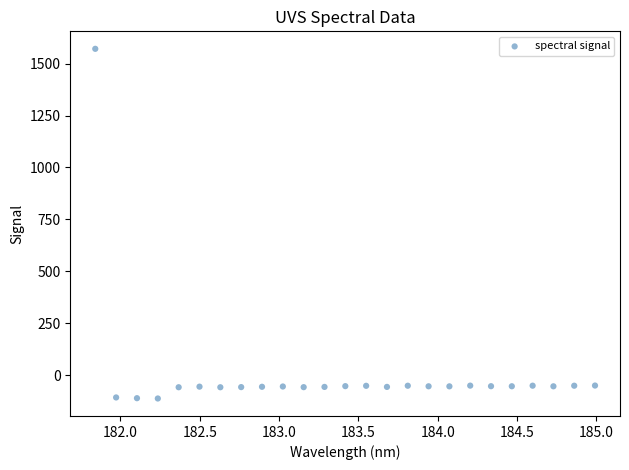

What is the range of Y values (max minus min)?

1683.2